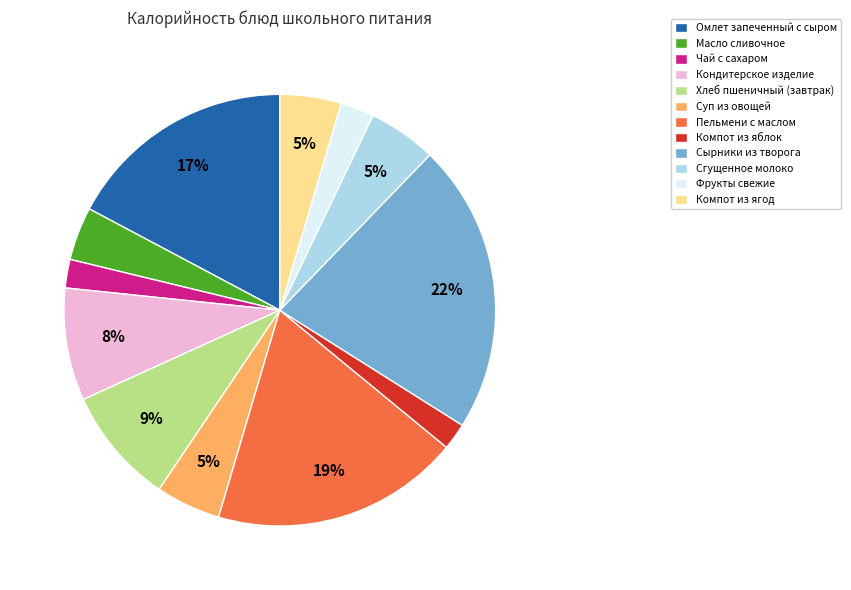

Do Пельмени с маслом and Суп из овощей together represent more than half of the pie?

No